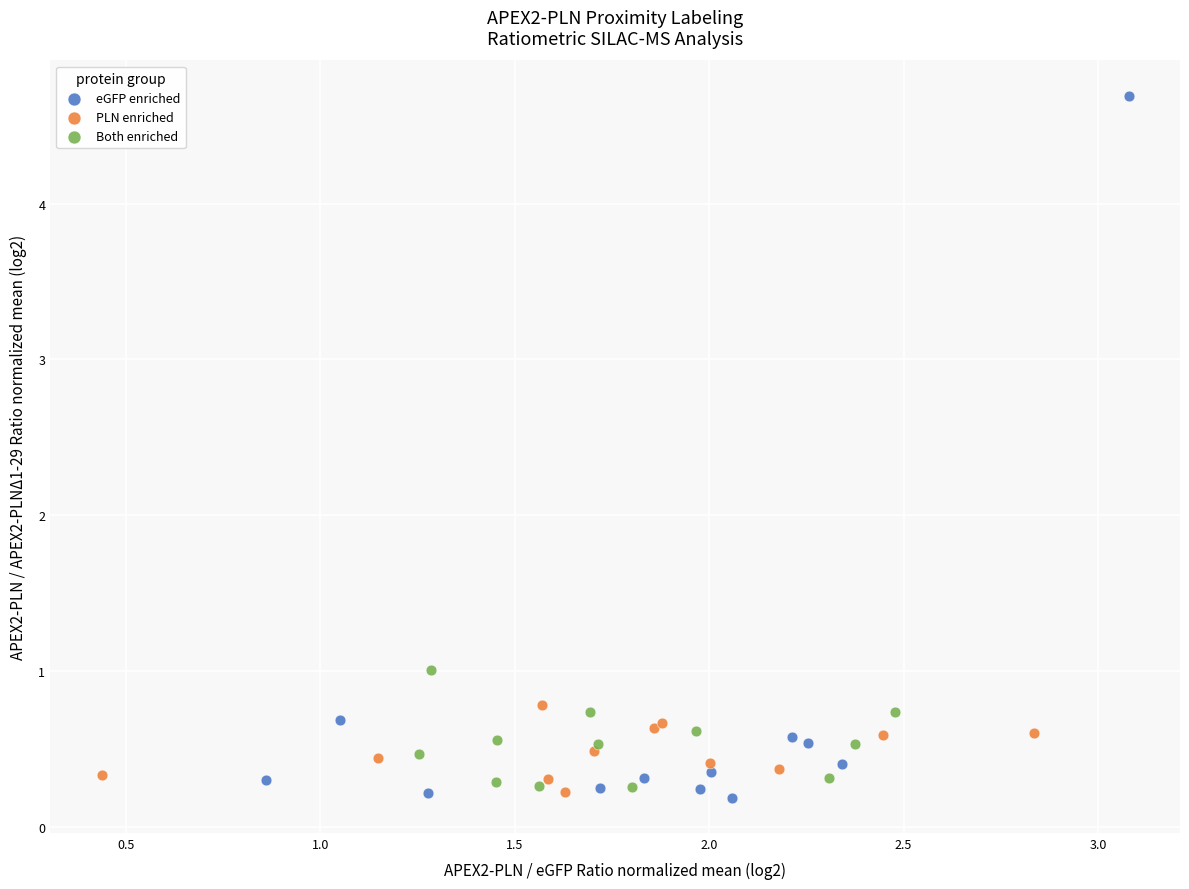

Which series contains the highest Y value?

eGFP enriched